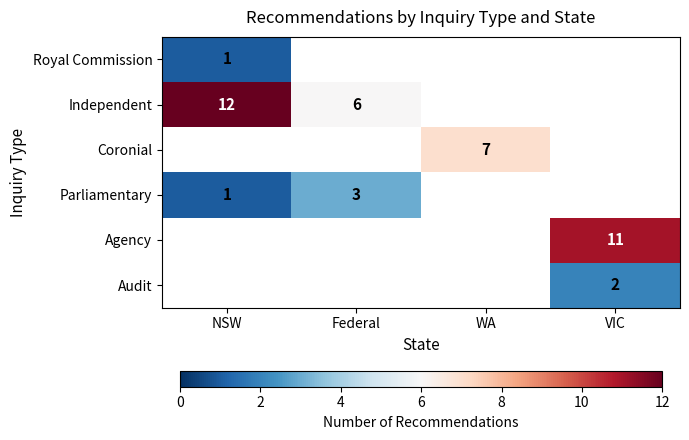

Is it true that Agency equals 15 at VIC?

False